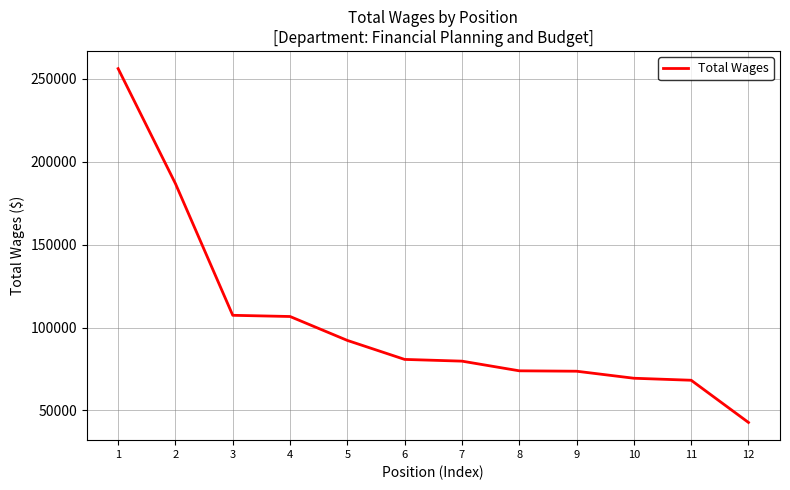

What is the approximate value at 8?

73896